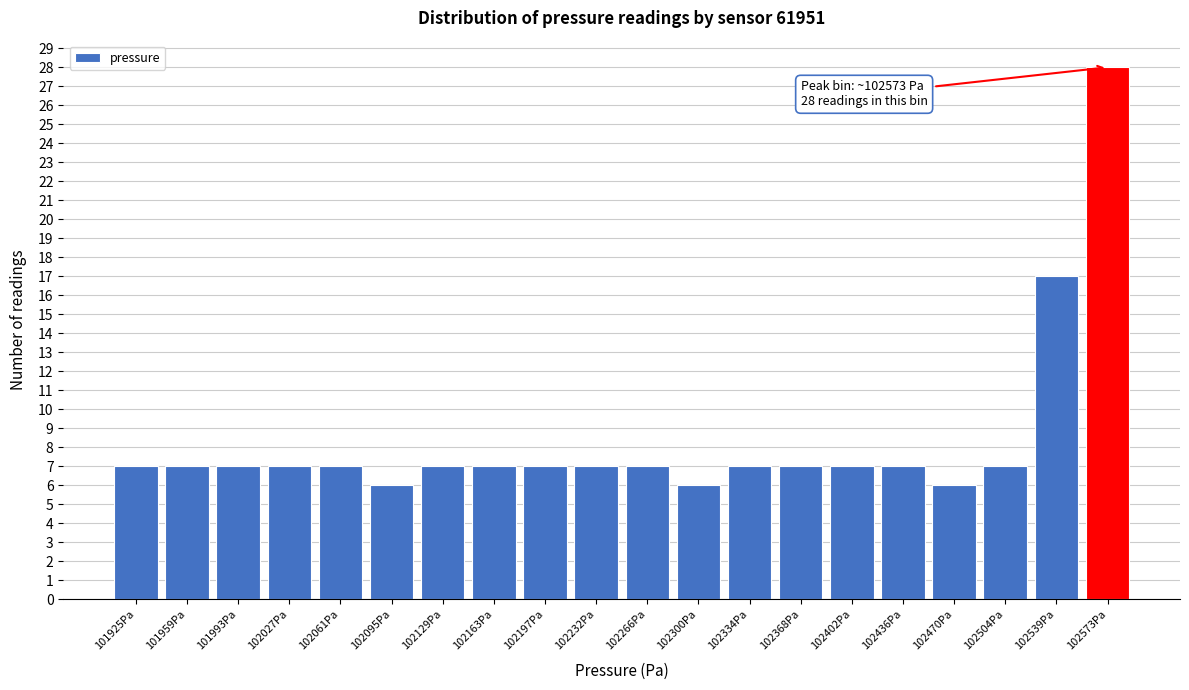

Reading left to right, transcribe all the data shown in this chart.

101925Pa=7	101959Pa=7	101993Pa=7	102027Pa=7	102061Pa=7	102095Pa=6	102129Pa=7	102163Pa=7	102197Pa=7	102232Pa=7	102266Pa=7	102300Pa=6	102334Pa=7	102368Pa=7	102402Pa=7	102436Pa=7	102470Pa=6	102504Pa=7	102539Pa=17	102573Pa=28